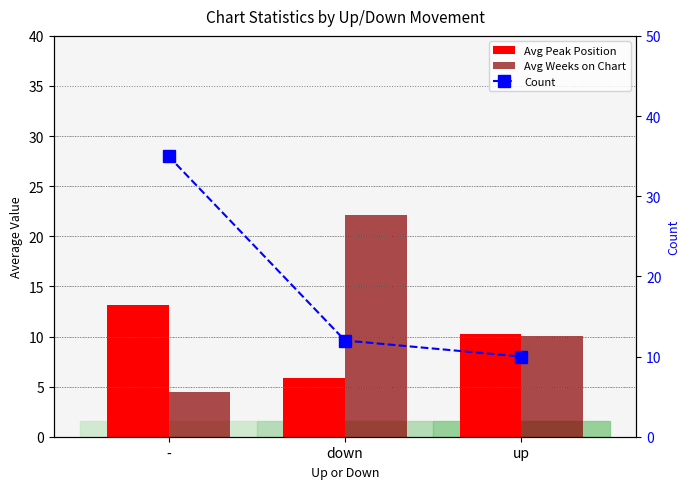

List the labels in order of Avg Peak Position value, largest first.

-, up, down